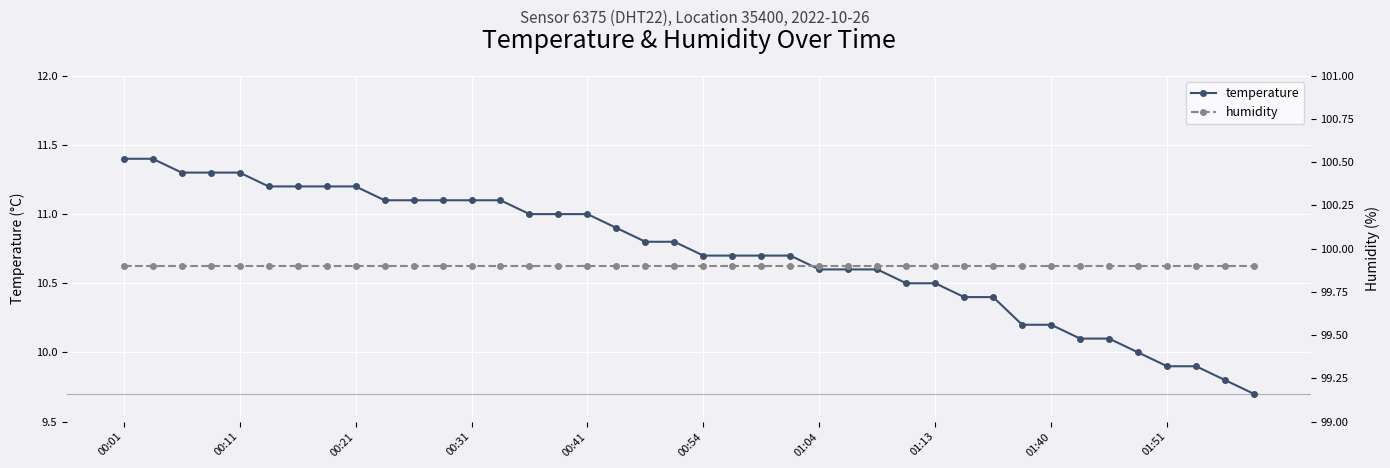

At which label is humidity closest to 99?

00:01